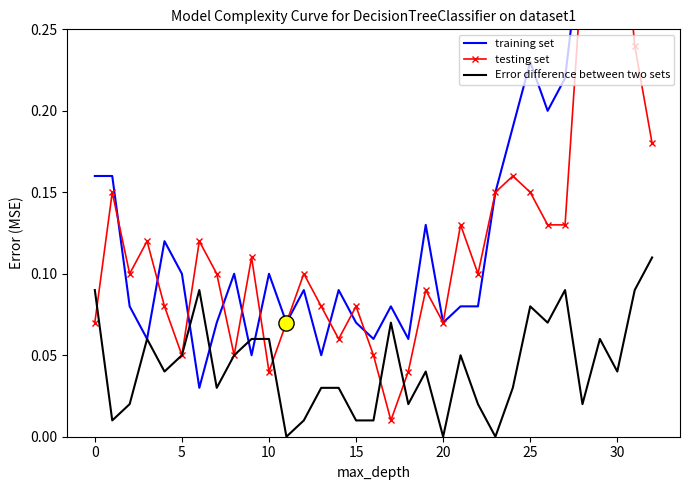

Is the value of testing set at 13 greater than the value of Error difference between two sets at 27?

No